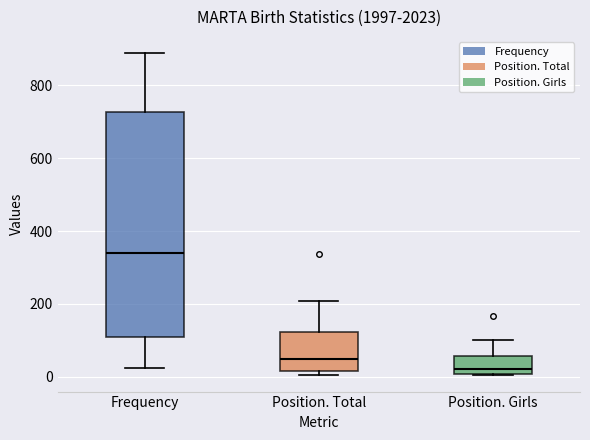

Reading left to right, transcribe this box plot: for each box, give where its median line is, the range the box spans, and where its two whiskers end, as read against the y-axis. The values are not printed on the chart, so give them approximately, as read against the axis.

Frequency: median 340, box 100 to 720, whiskers 20 to 880
Position. Total: median 40, box 20 to 120, whiskers 0 to 200
Position. Girls: median 20, box 0 to 60, whiskers 0 to 100